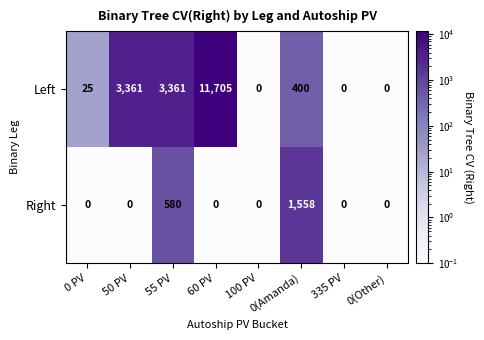

What is the difference between the Left values at 50 PV and 100 PV?

3361